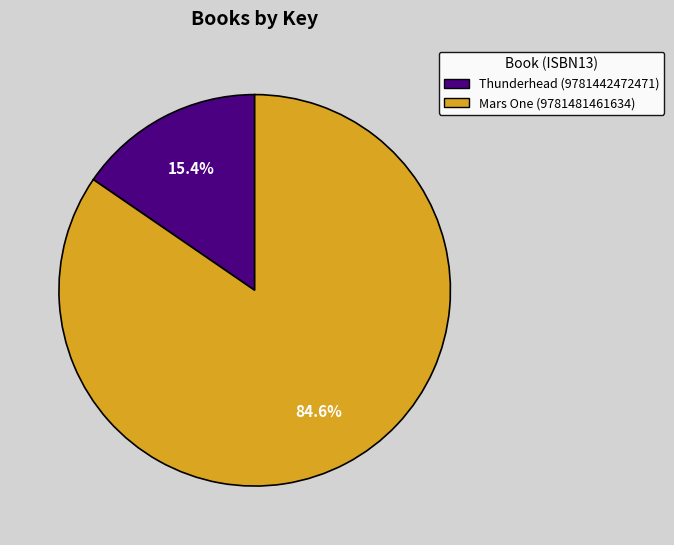

To the nearest percent, what is the difference between the largest and smallest slice percentages?

69%